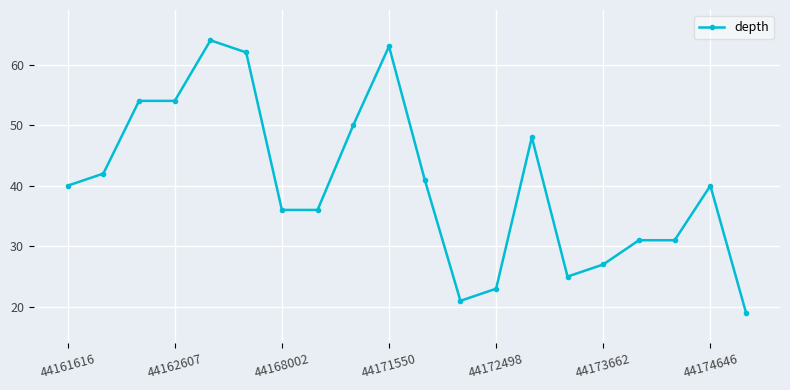

True or false: the data has more than 2 interior local peaks.

True